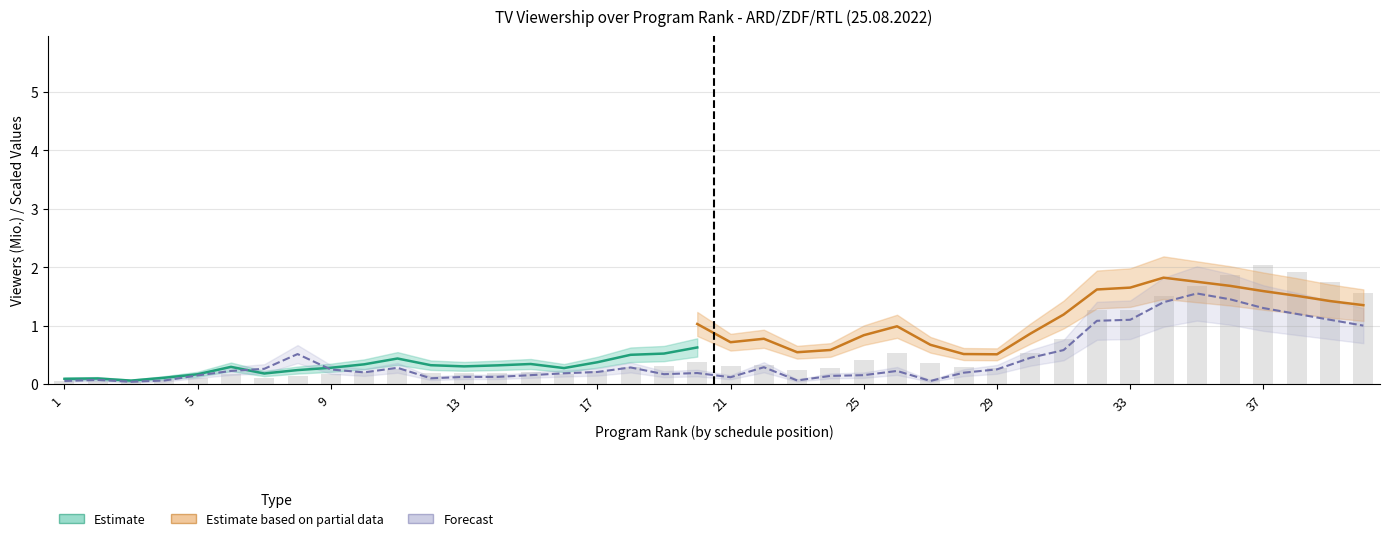

What is the value of the Sehb_gesamt bar at the 24th from the left?

0.3